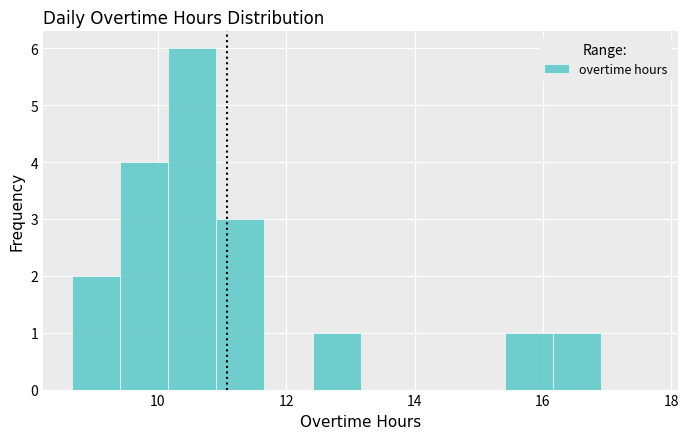

Read against the x-axis, roughly where is the centre of the tallest bar?

10.6